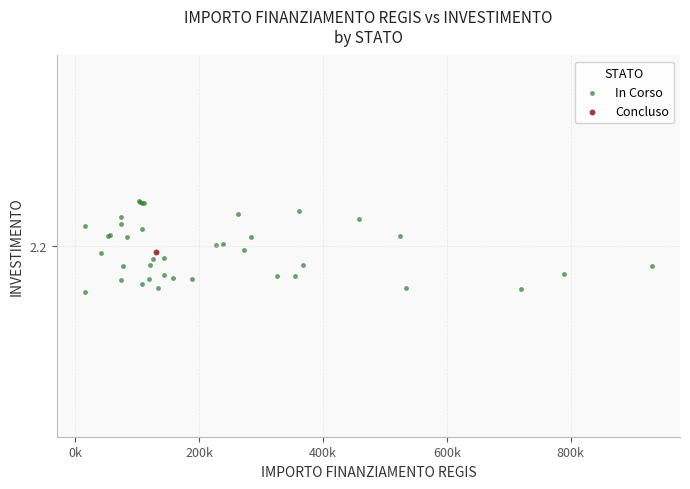

What are all the series names shown in the legend?

In Corso, Concluso